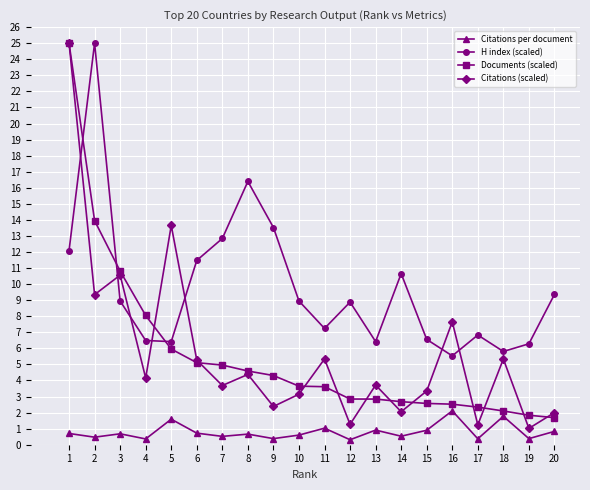

The value of Documents (scaled) at 6 is 5.1. True or false?

True